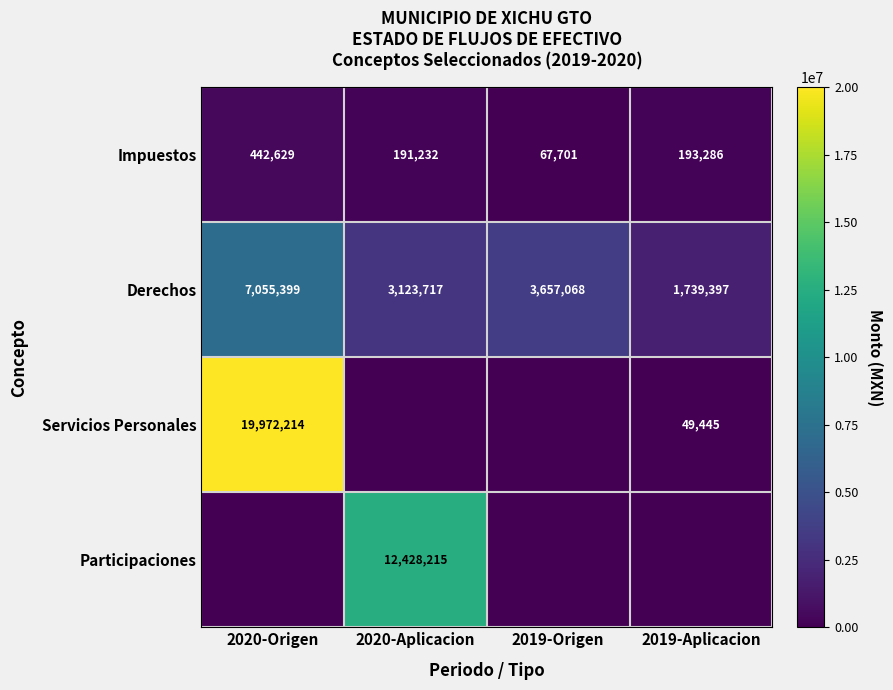

Where is Impuestos nearest to the value 255165?

2019-Aplicacion